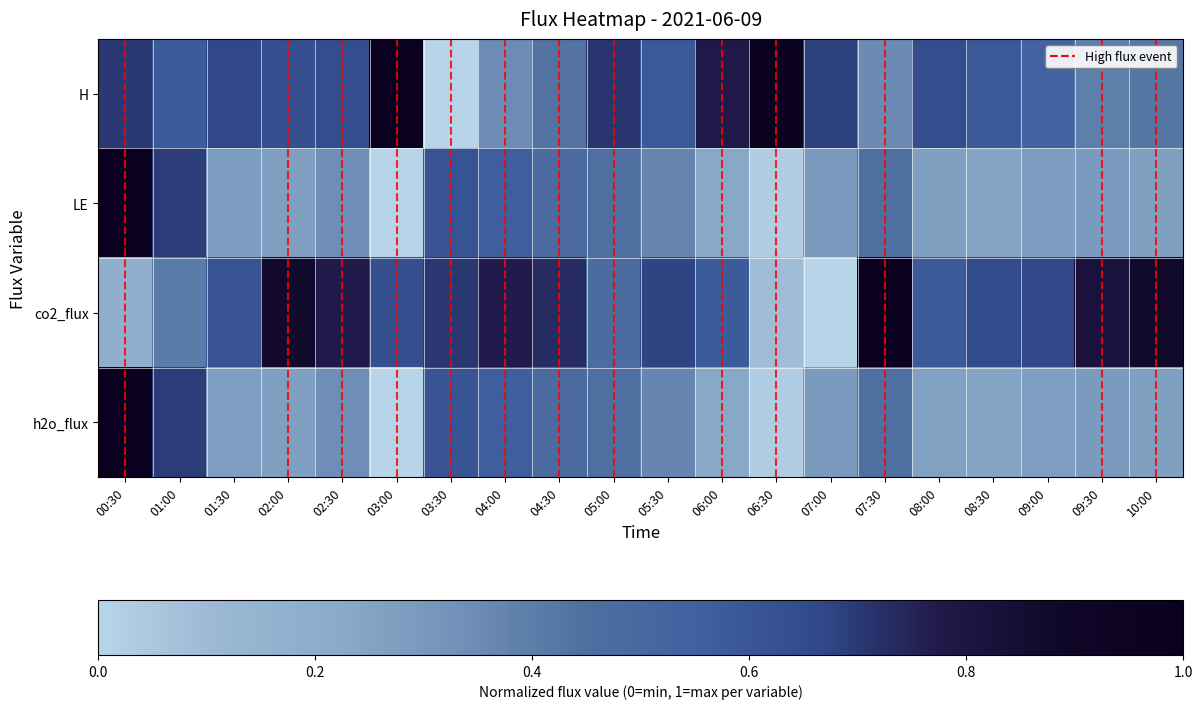

How many positive values does the H series have?

19